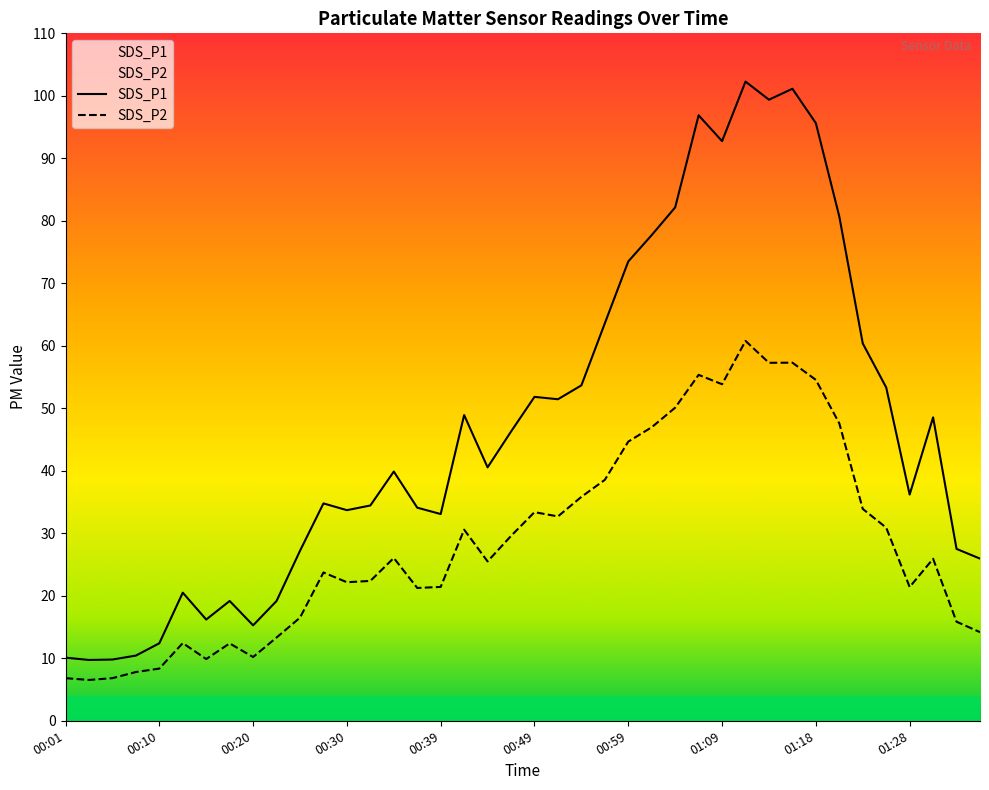

In SDS_P2, how many points are higher than both neighbors (excluding endpoints)?

10